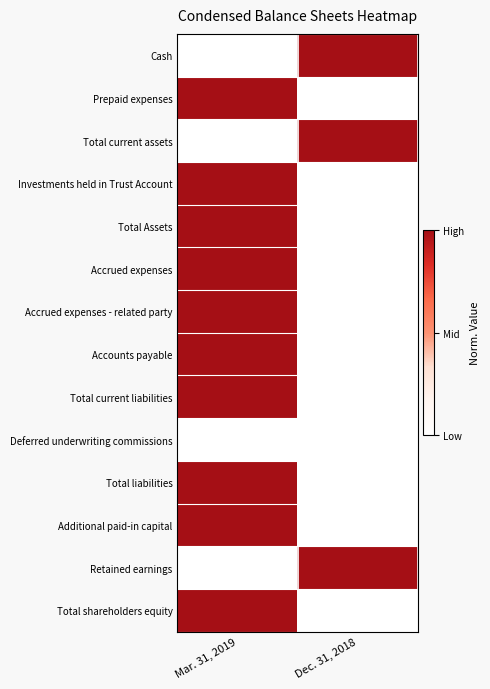

At which category is the sum across all series the highest?

Mar. 31, 2019